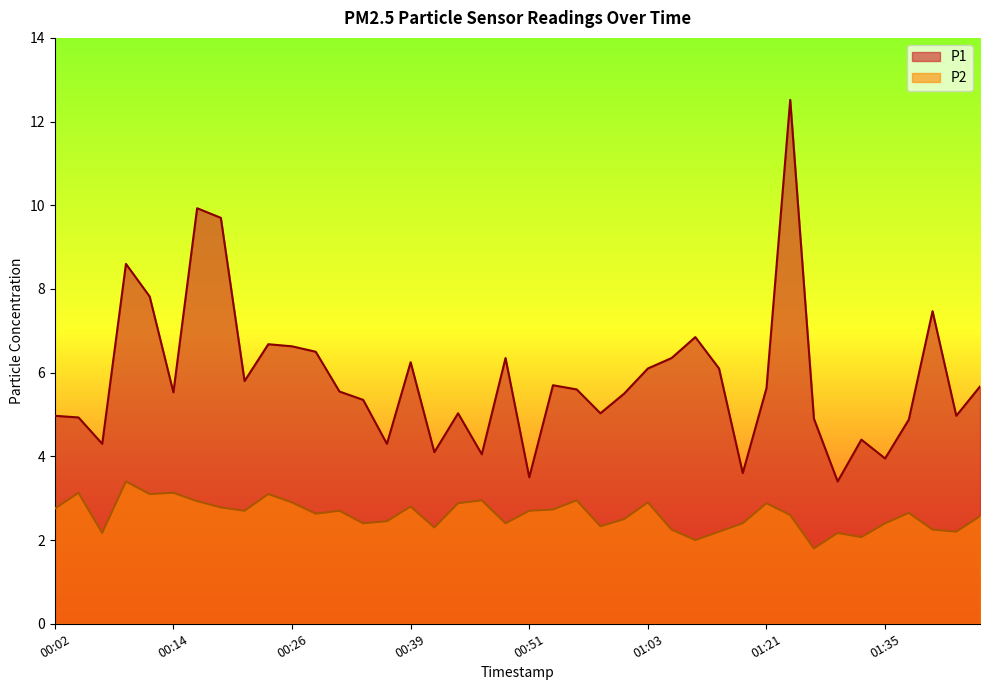

What is the label of the 28th point from the left?

01:14